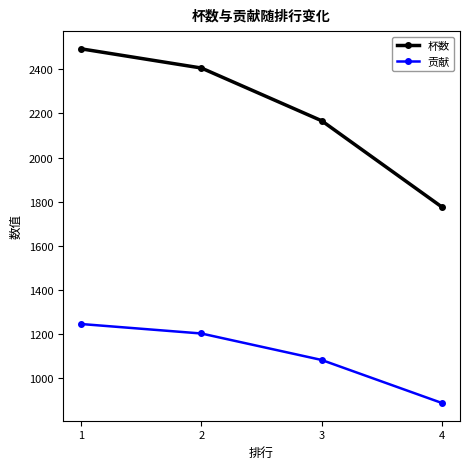

True or false: 杯数 has more than 2 interior local peaks.

False